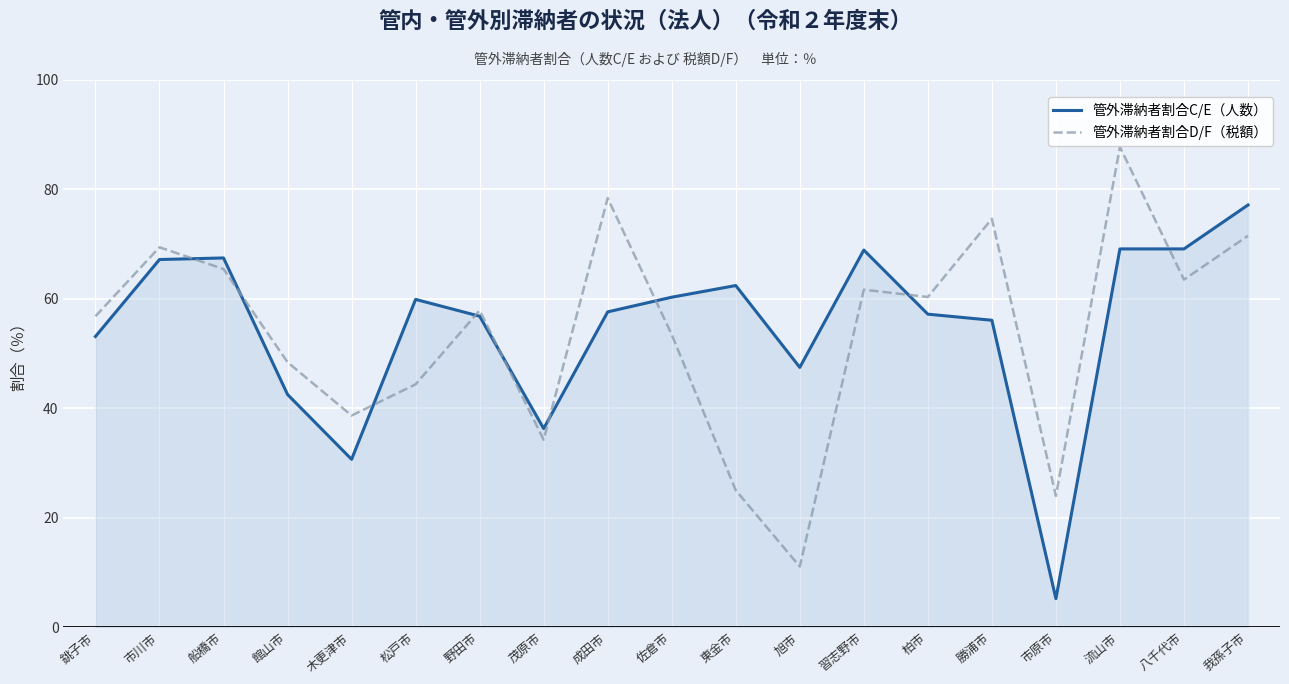

Rank the series by their average value, from lowest to highest.

管外滞納者割合D/F（税額）, 管外滞納者割合C/E（人数）